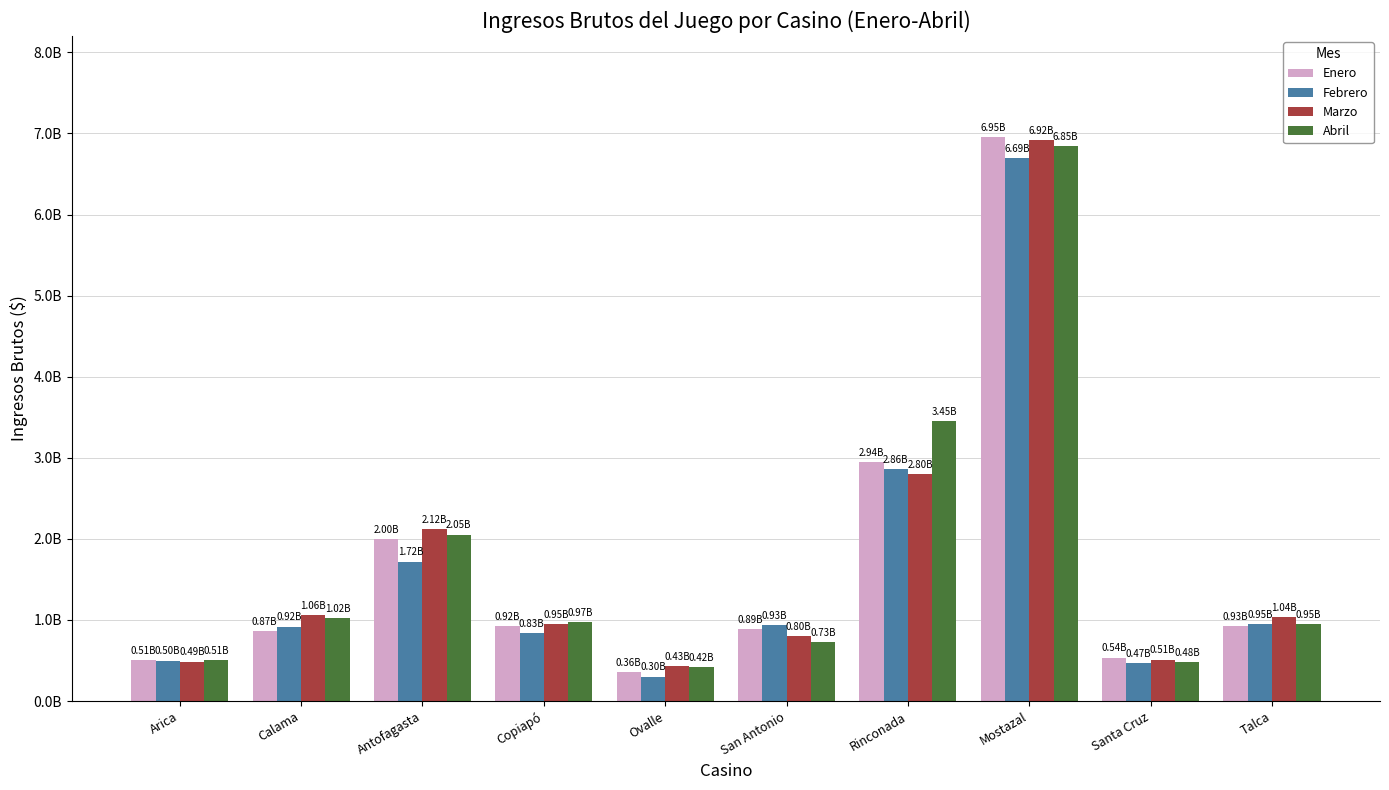

Reading right to left, transcribe all the data shown in this chart.

Enero: Talca=926968347	Santa Cruz=535228296	Mostazal=6951236116	Rinconada=2943180647	San Antonio=890907610	Ovalle=359632035	Copiapó=920699092	Antofagasta=2002102348	Calama=865886913	Arica=508532375
Febrero: Talca=947082664	Santa Cruz=468081238	Mostazal=6694665376	Rinconada=2864222660	San Antonio=934626289	Ovalle=301458843	Copiapó=834966659	Antofagasta=1720549011	Calama=918829611	Arica=498101808
Marzo: Talca=1038702119	Santa Cruz=511583532	Mostazal=6920983673	Rinconada=2796835403	San Antonio=803617354	Ovalle=425861846	Copiapó=948237129	Antofagasta=2123324982	Calama=1062484905	Arica=486670554
Abril: Talca=946830563	Santa Cruz=482549161	Mostazal=6848756070	Rinconada=3448953337	San Antonio=729593086	Ovalle=417611148	Copiapó=974087753	Antofagasta=2052790852	Calama=1021324846	Arica=509308132